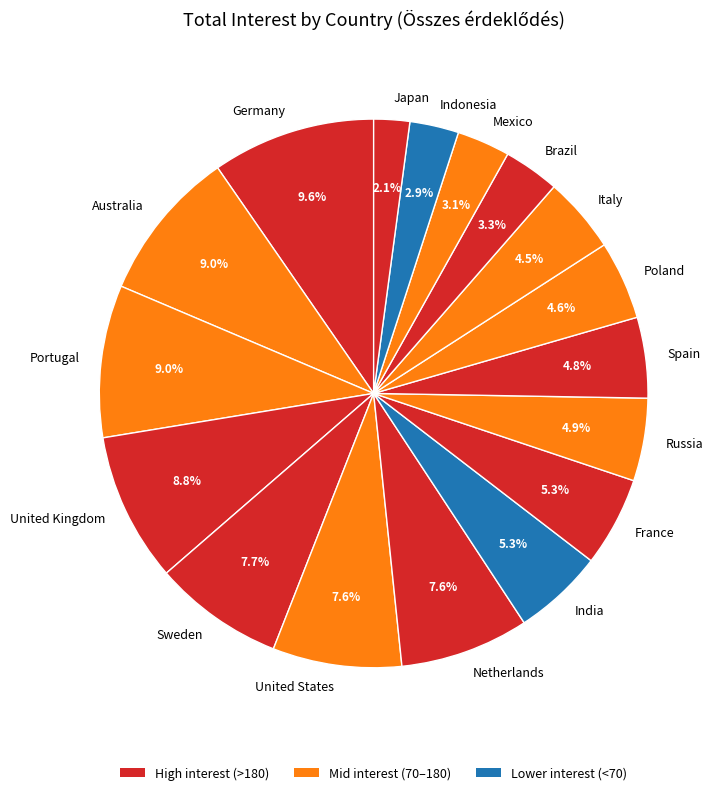

How many segments does this pie chart have?

17